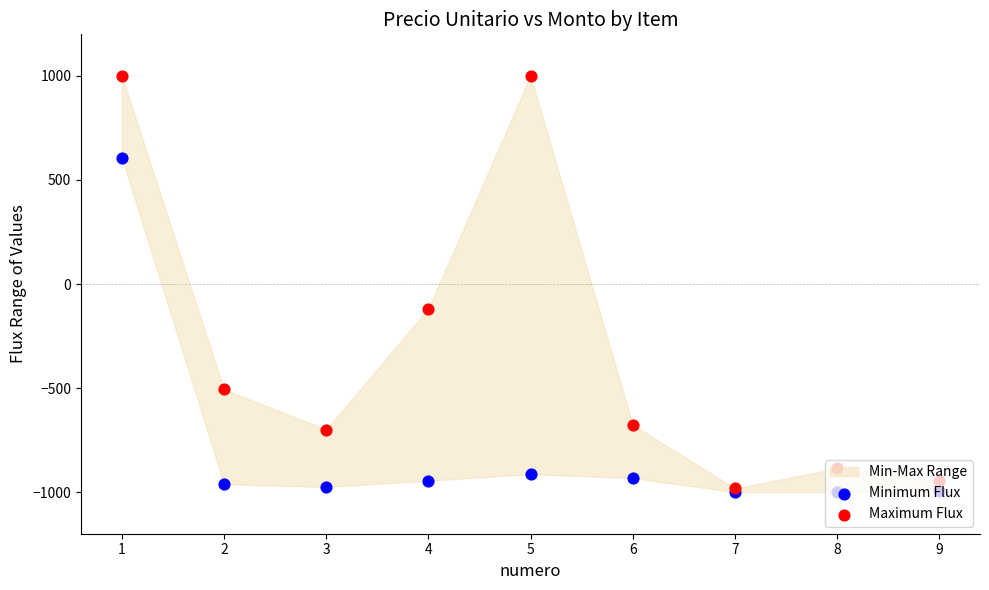

Which series has the largest Y range (max minus min)?

Maximum Flux